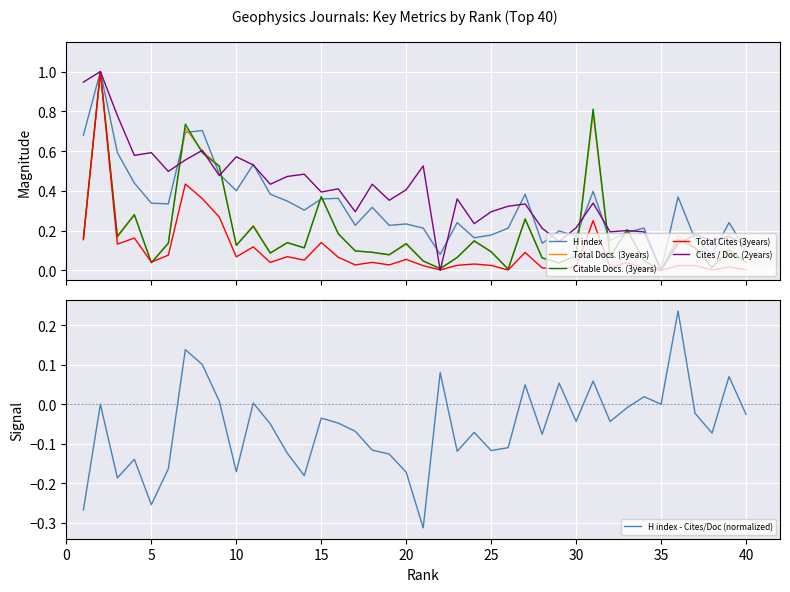

What is the highest value of the Total Docs. (3years) series?

1.0